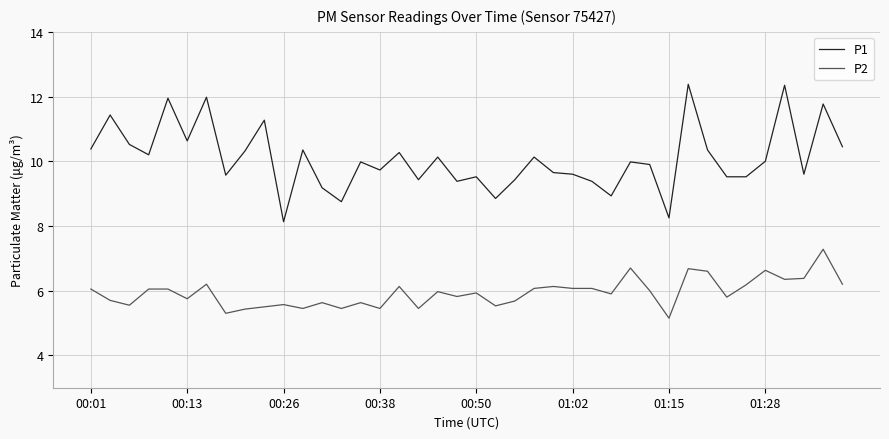

Rank the series by their maximum value, from lowest to highest.

P2, P1